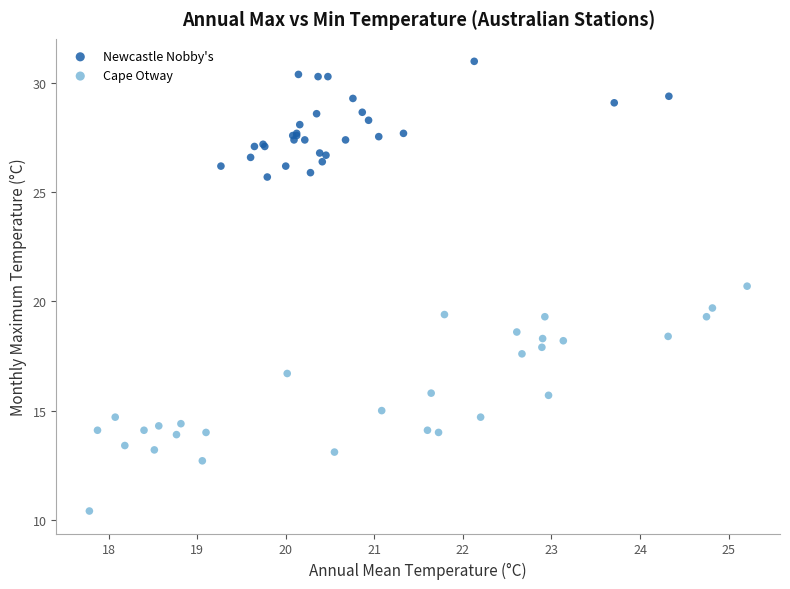

Which series has the widest spread of Y values?

Cape Otway